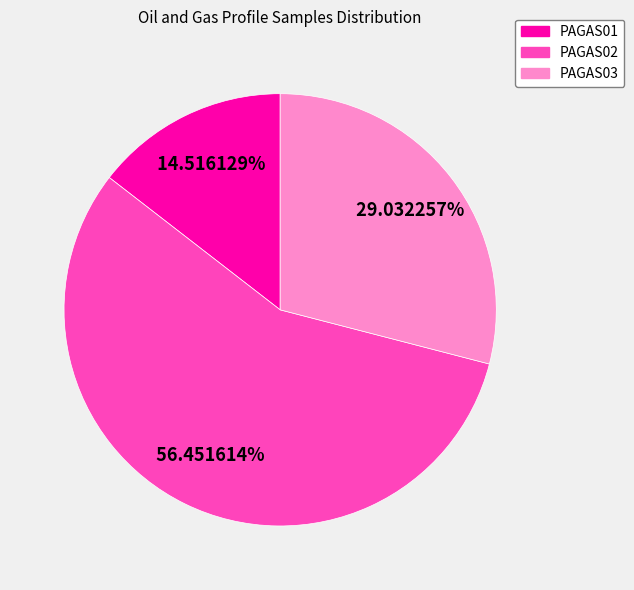

How many slices are in this pie chart?

3